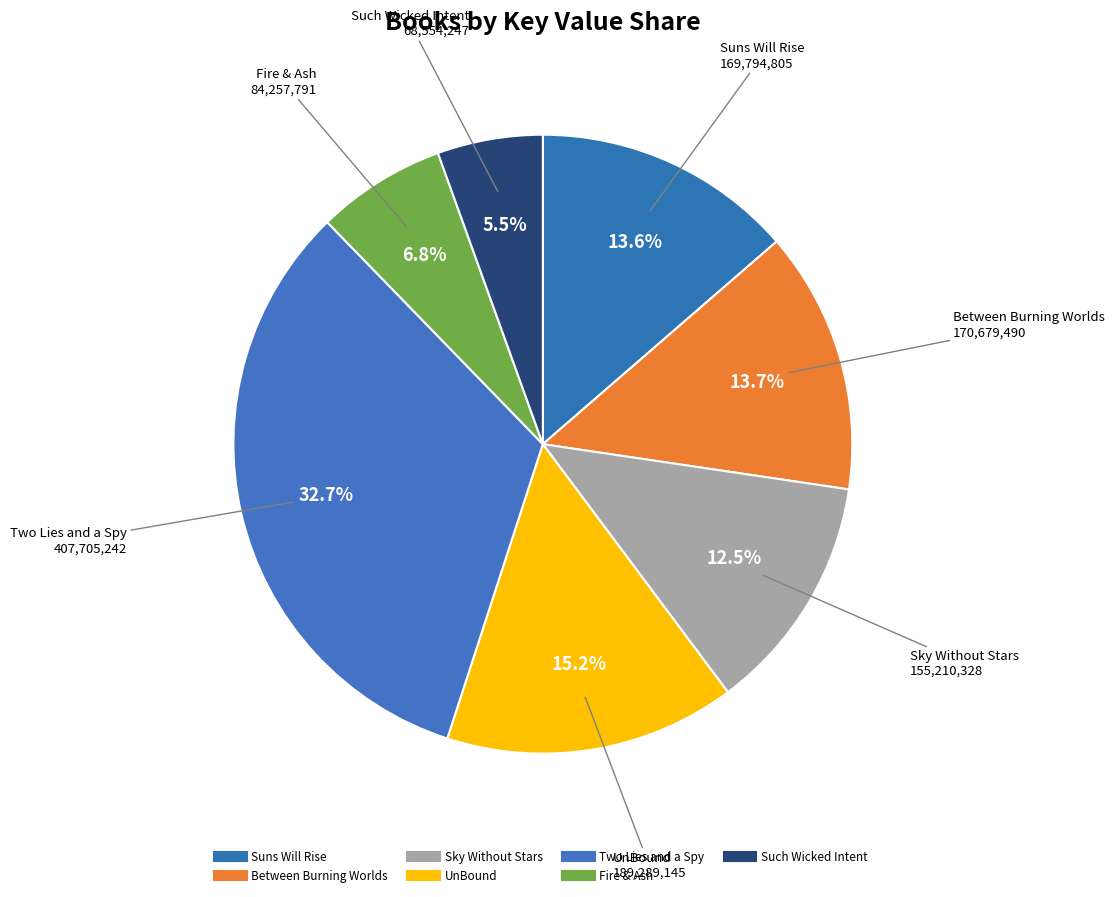

What is the ratio of the value at Such Wicked Intent to the value at Sky Without Stars?

0.4